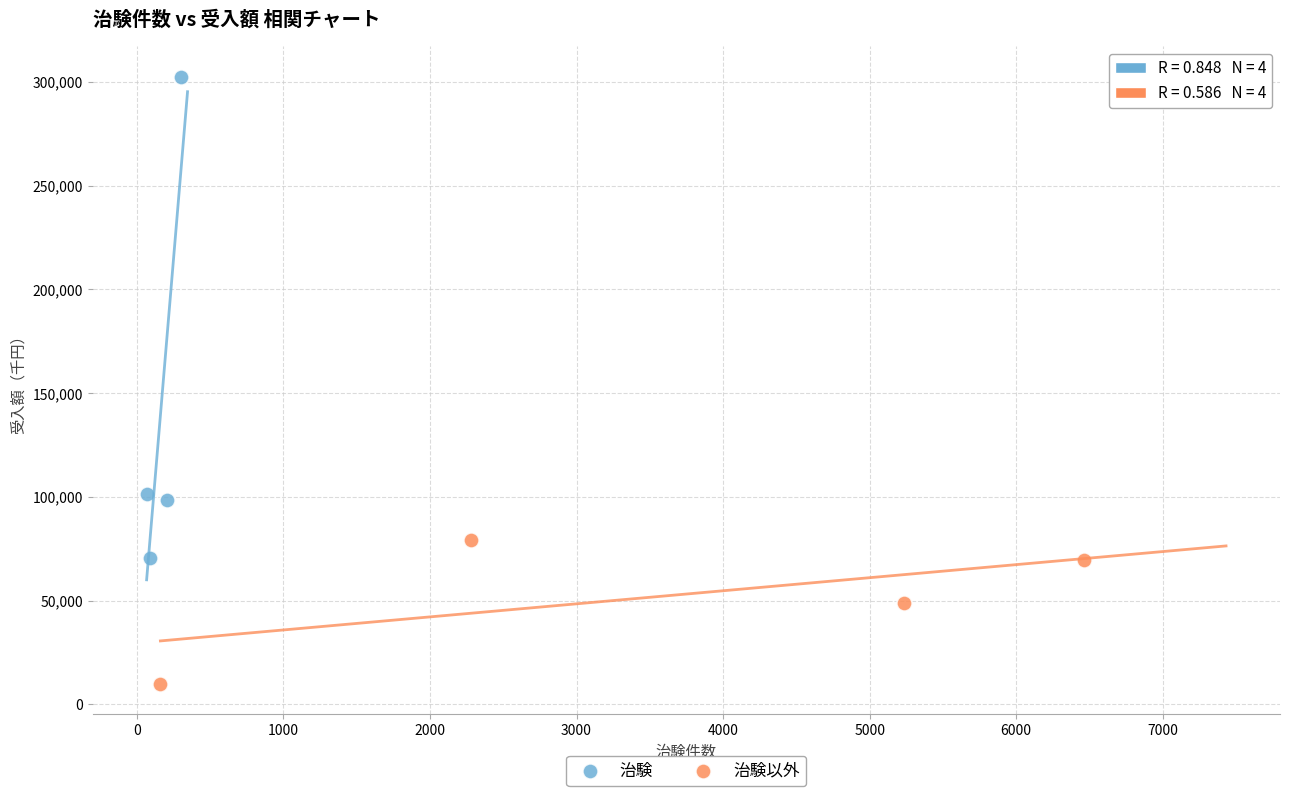

What are all the series names shown in the legend?

治験, 治験以外